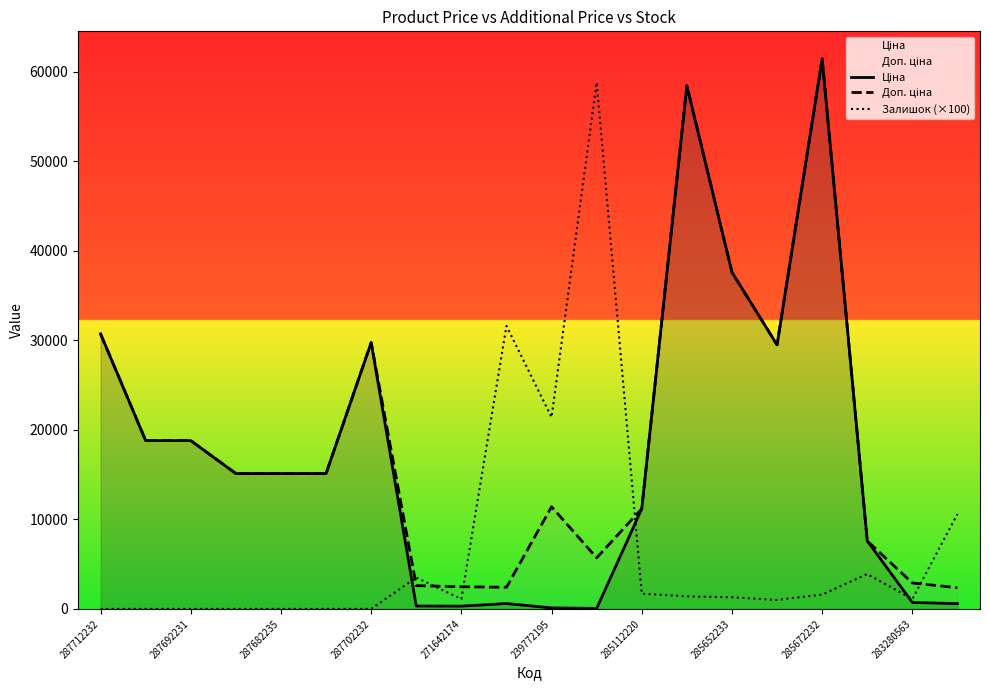

Is it true that Залишок (×100) equals 0.0 at 287712232?

True